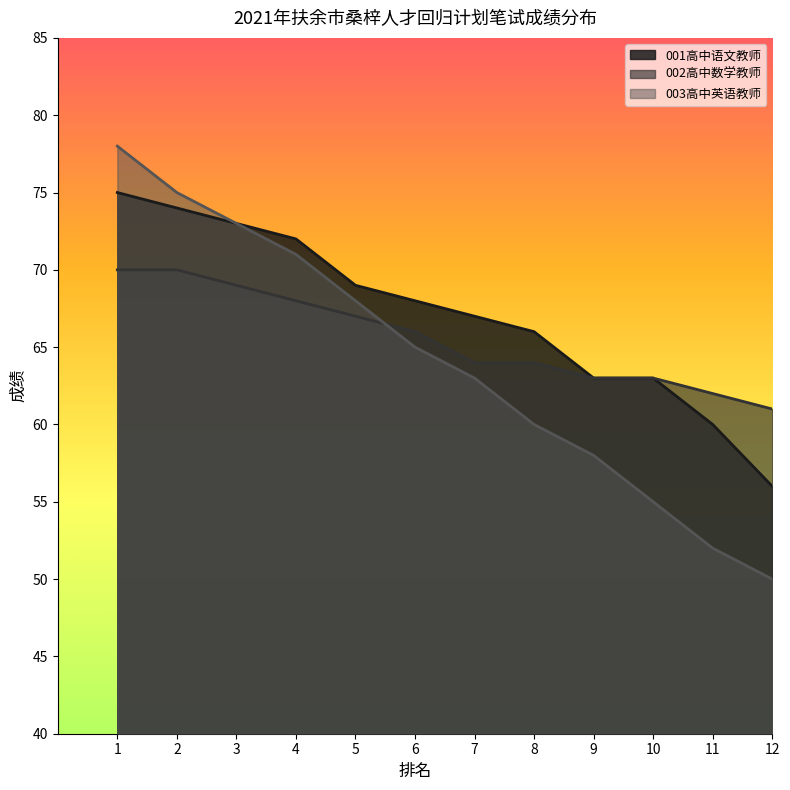

Read the 001高中语文教师 value at 7, to the nearest 5.

65